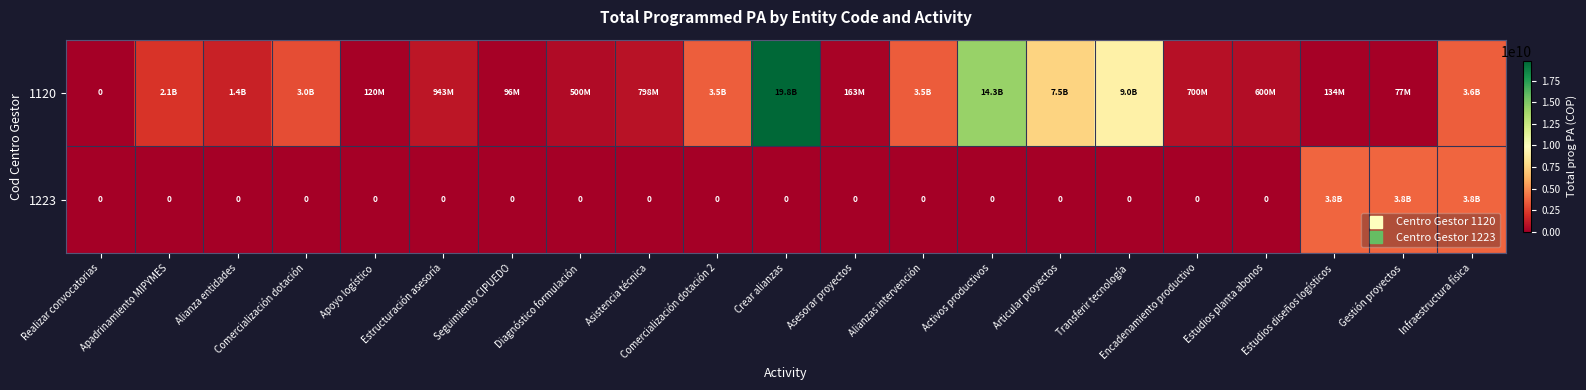

At Seguimiento CIPUEDO, list the series in order from smallest to largest.

1223, 1120